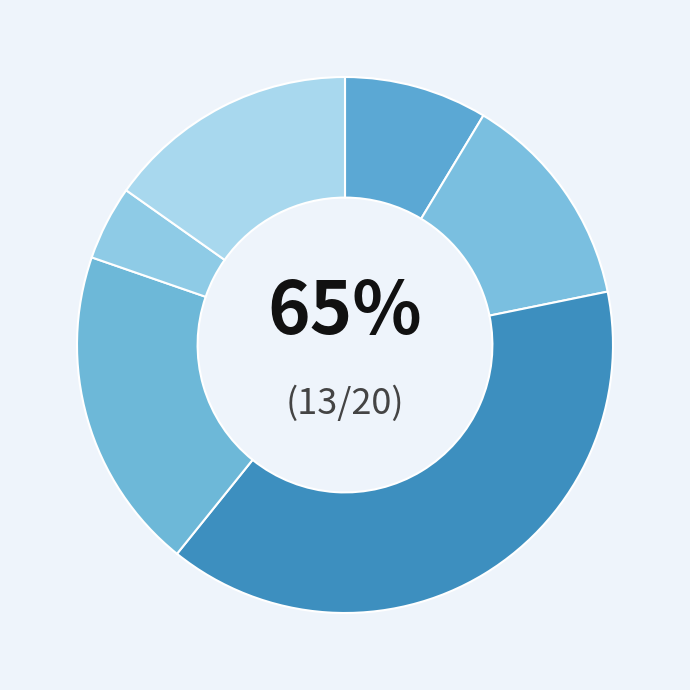

To the nearest percent, what percentage of the pie is A8b?

13%